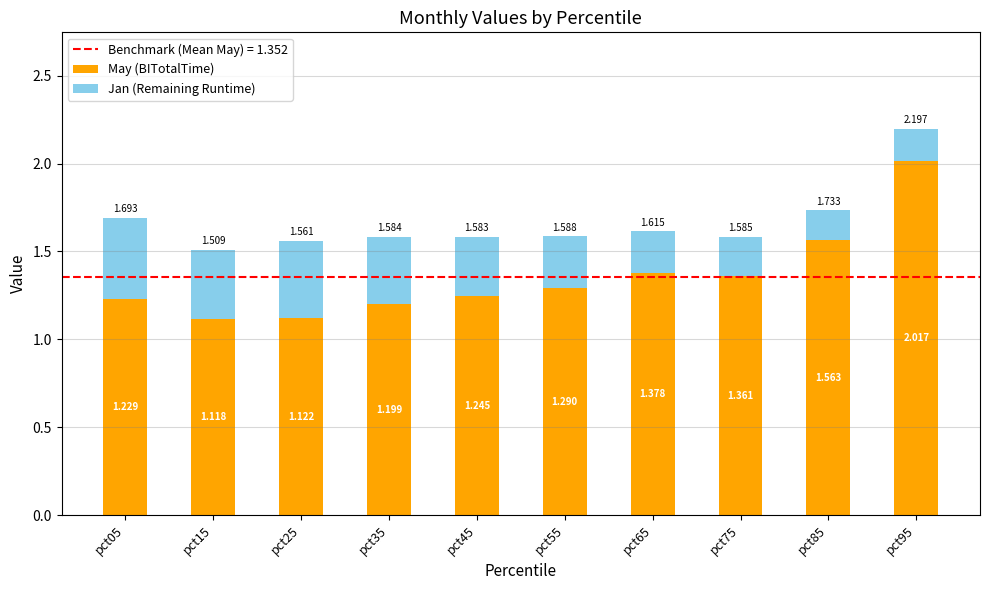

What is the approximate value of May (BITotalTime) at pct65?

1.4